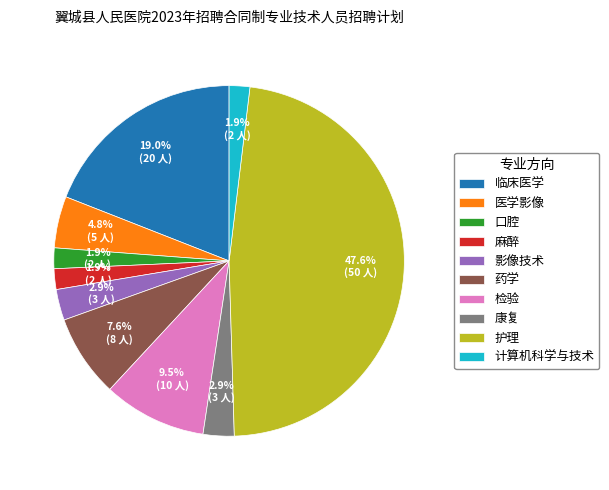

Is there any slice that represents more than half of the pie?

No